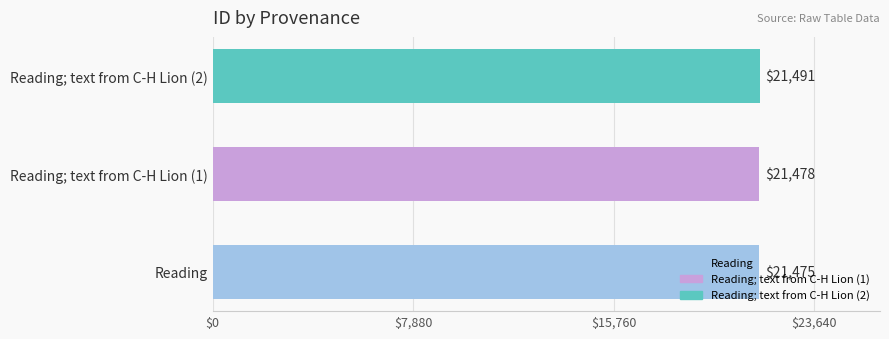

List the labels in order of value, largest first.

Reading; text from C-H Lion (2), Reading; text from C-H Lion (1), Reading